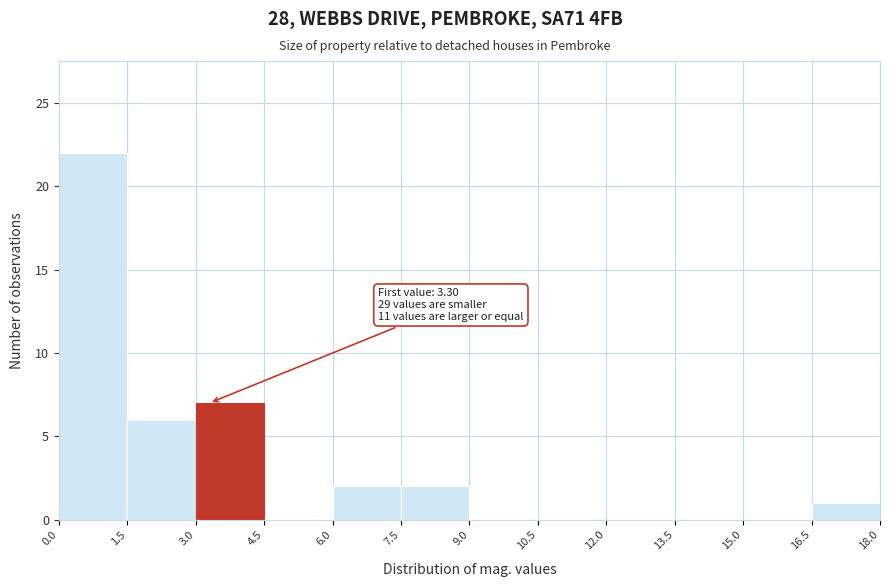

Which range on the x-axis has the tallest bar?

0.0 to 1.5